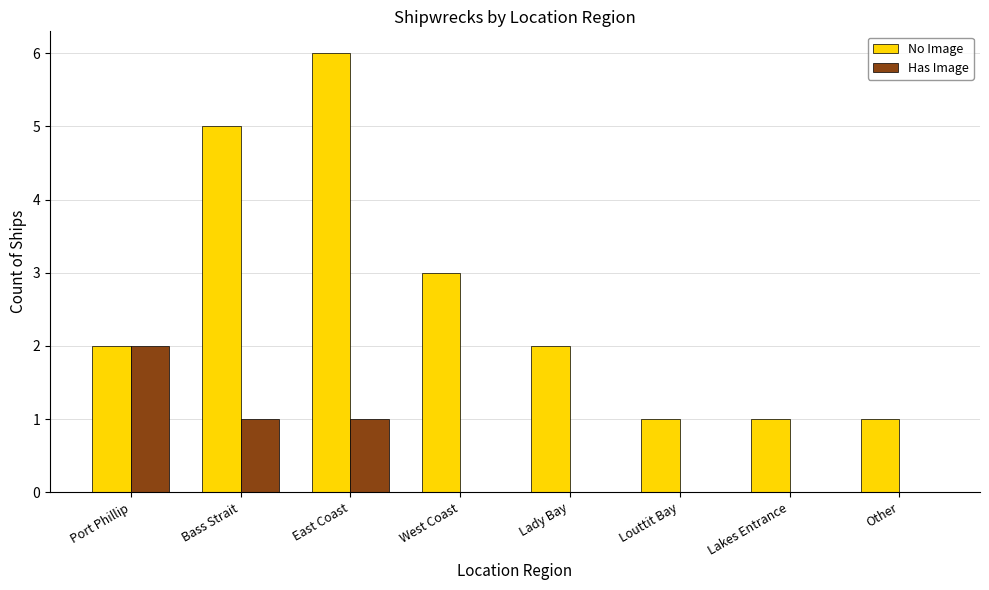

At which label is No Image closest to 3?

West Coast